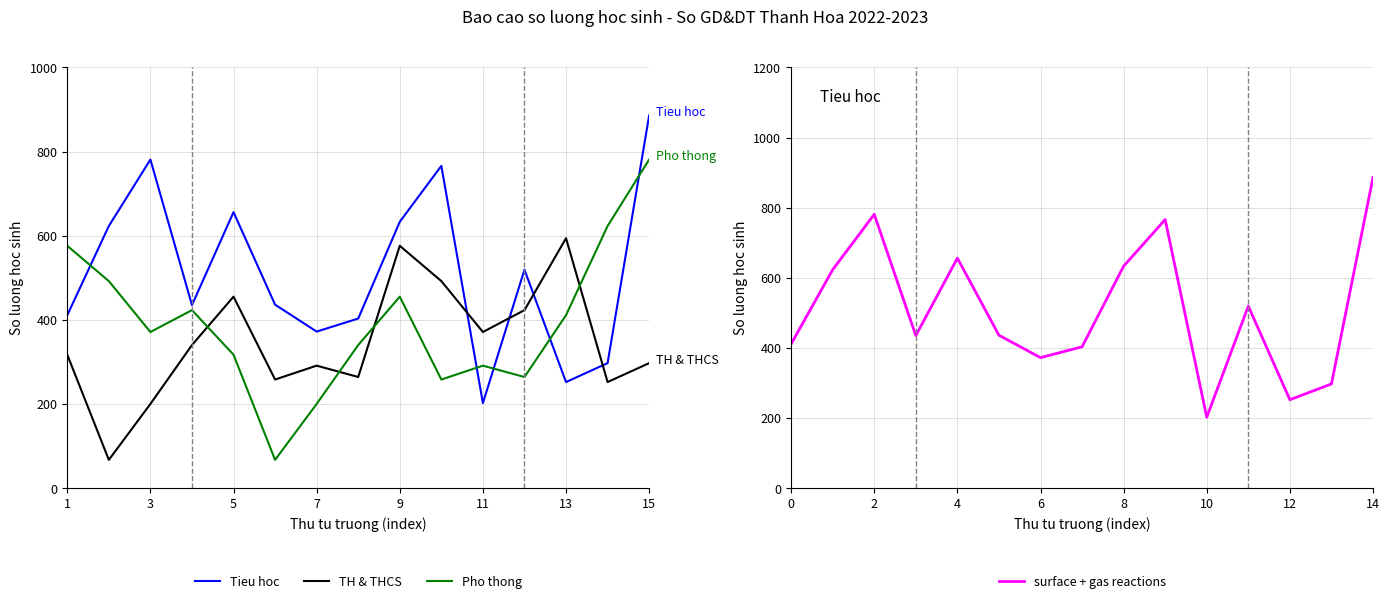

What is the maximum value for TH & THCS?

594